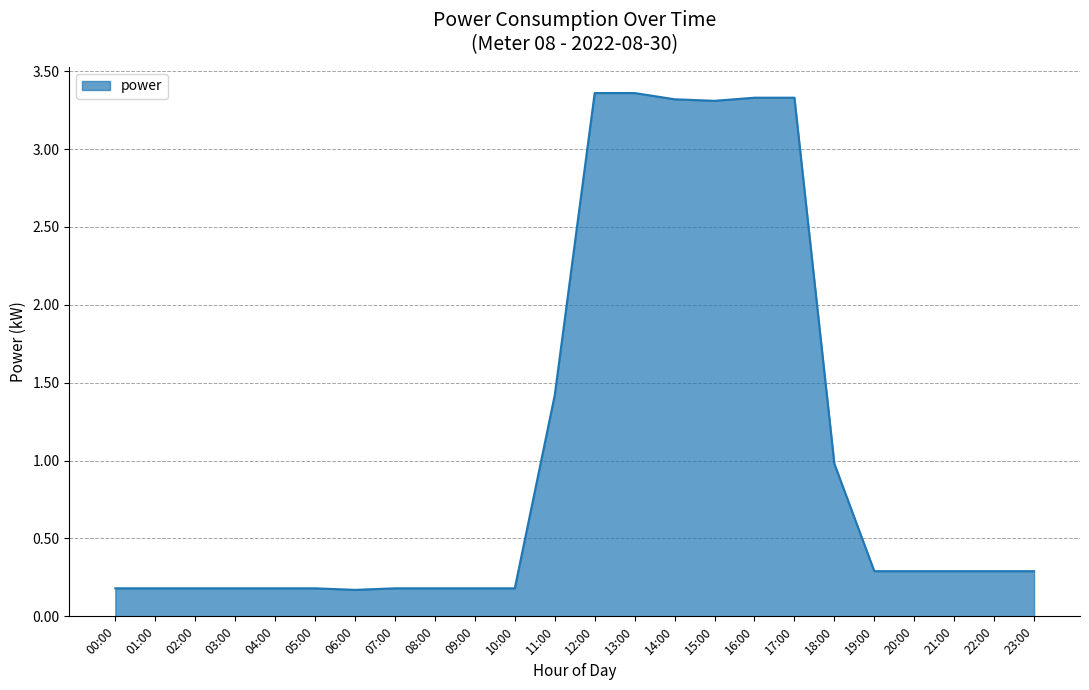

Is it true that the value at 21:00 is 0.3?

True